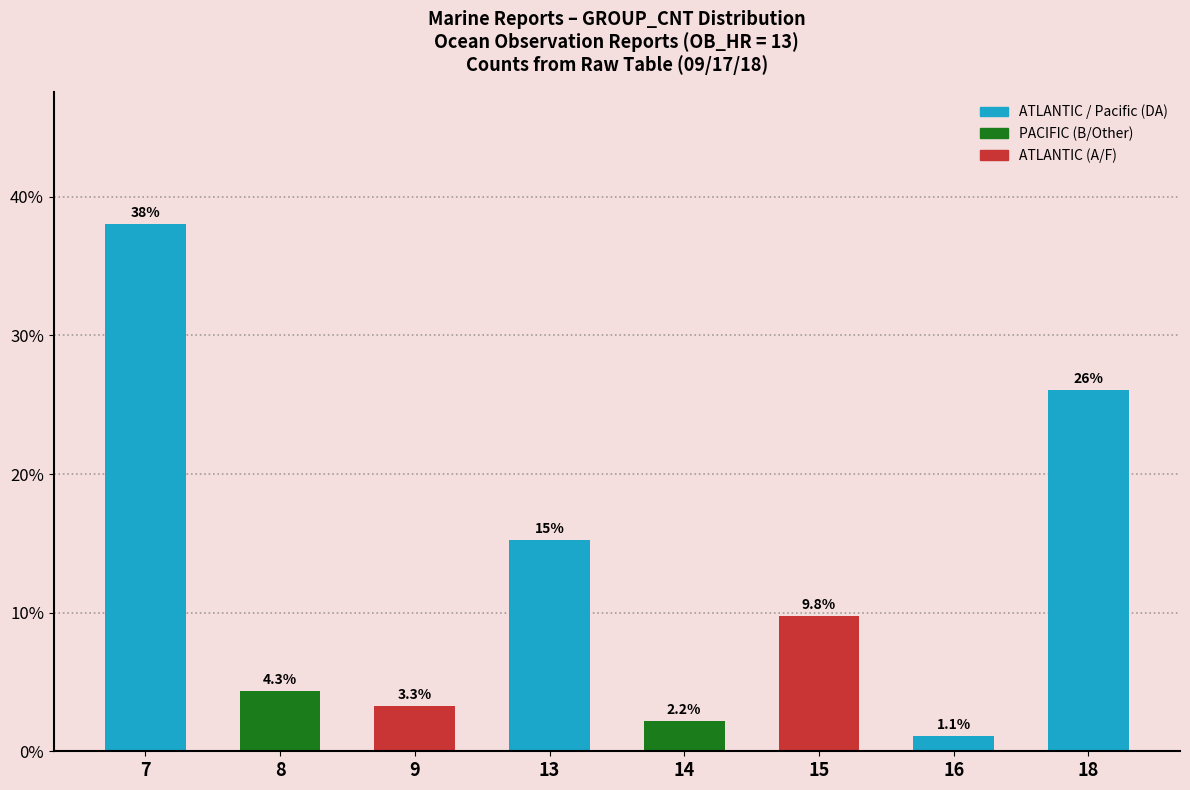

What is the value of the 6th bar from the left?

9.8